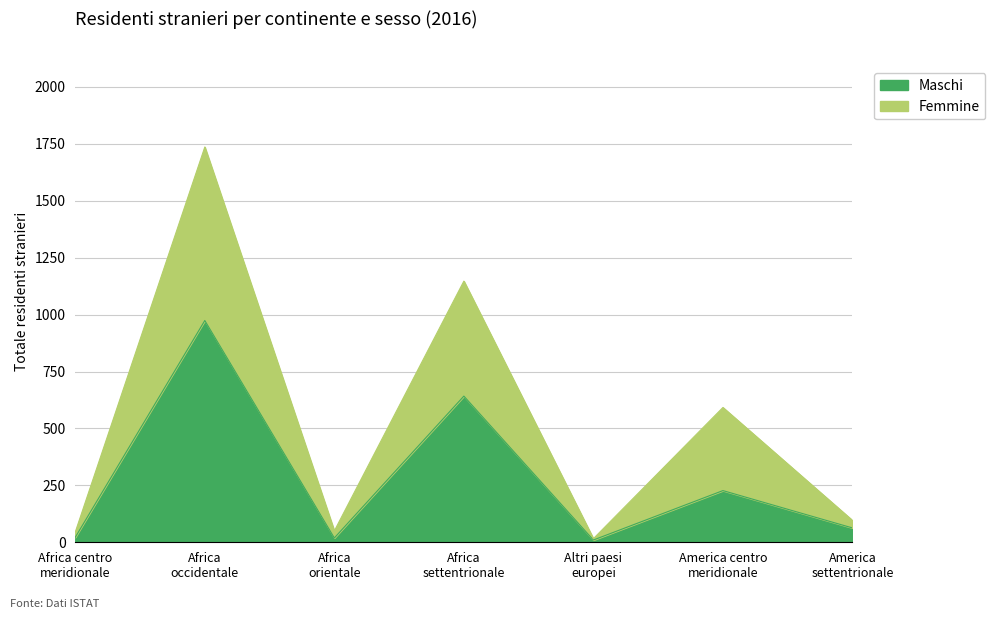

What is the label of the 3rd point from the left?

Africa
orientale